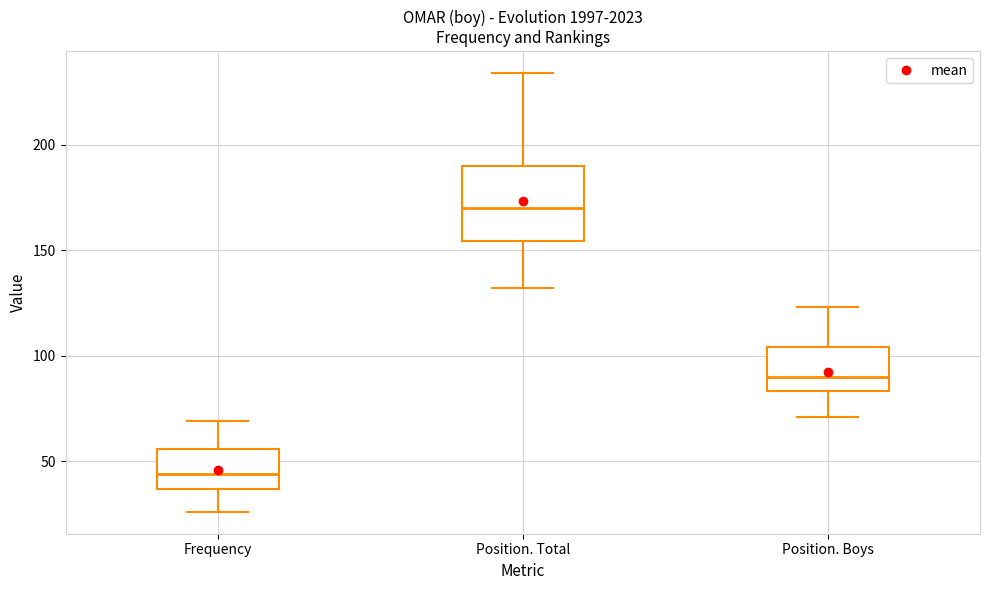

Reading left to right, read every box against the y-axis: the position of its median line, the range the box covers, and the ends of its whiskers. The values are not printed on the chart, so give them approximately, as read against the axis.

Frequency: median 45, box 35 to 55, whiskers 25 to 70
Position. Total: median 170, box 155 to 190, whiskers 130 to 235
Position. Boys: median 90, box 85 to 105, whiskers 70 to 125